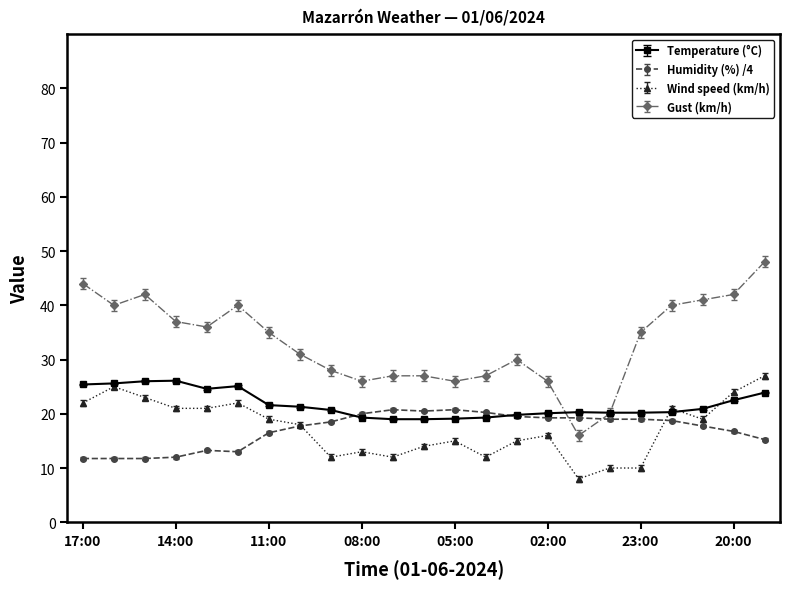

What is the value of the Gust (km/h) point at the 9th from the left?

28.0